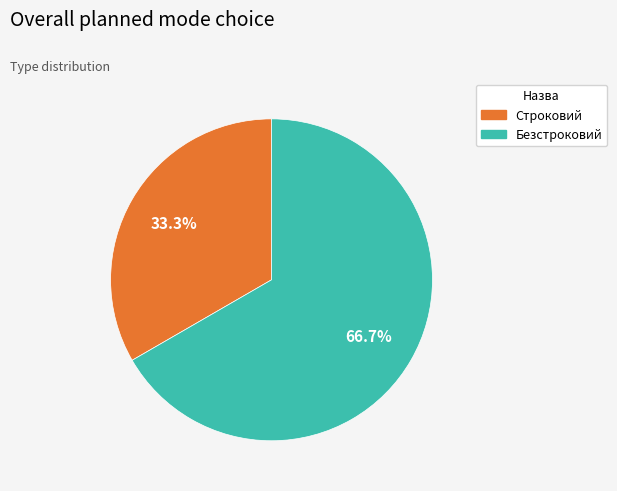

True or false: Строковий accounts for 33% of the total.

True